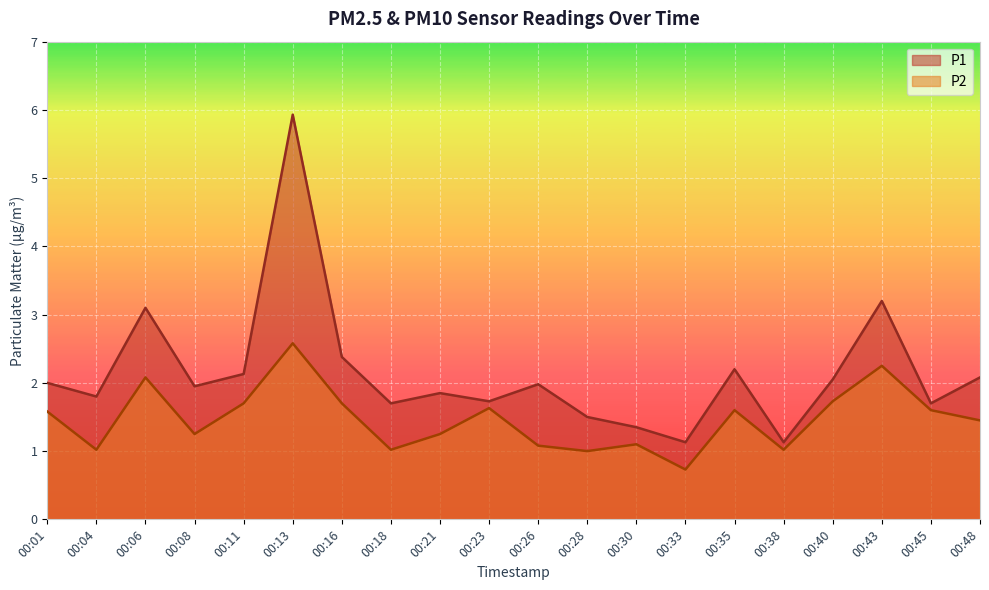

What is the average value of the P1 series?

2.1